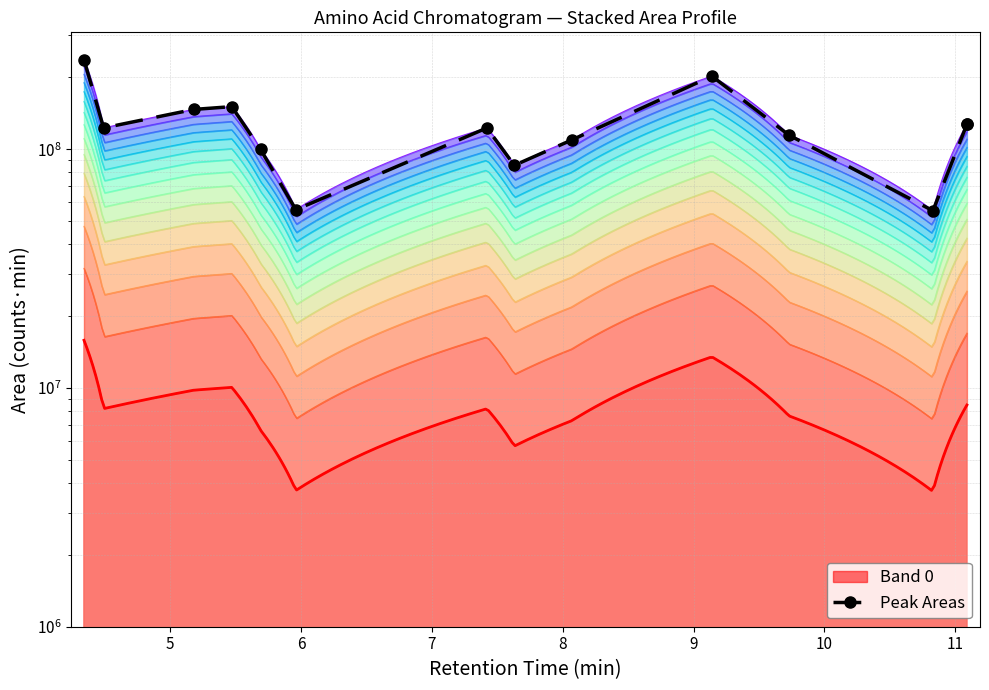

True or false: the data shows 79761146 at 5.

False